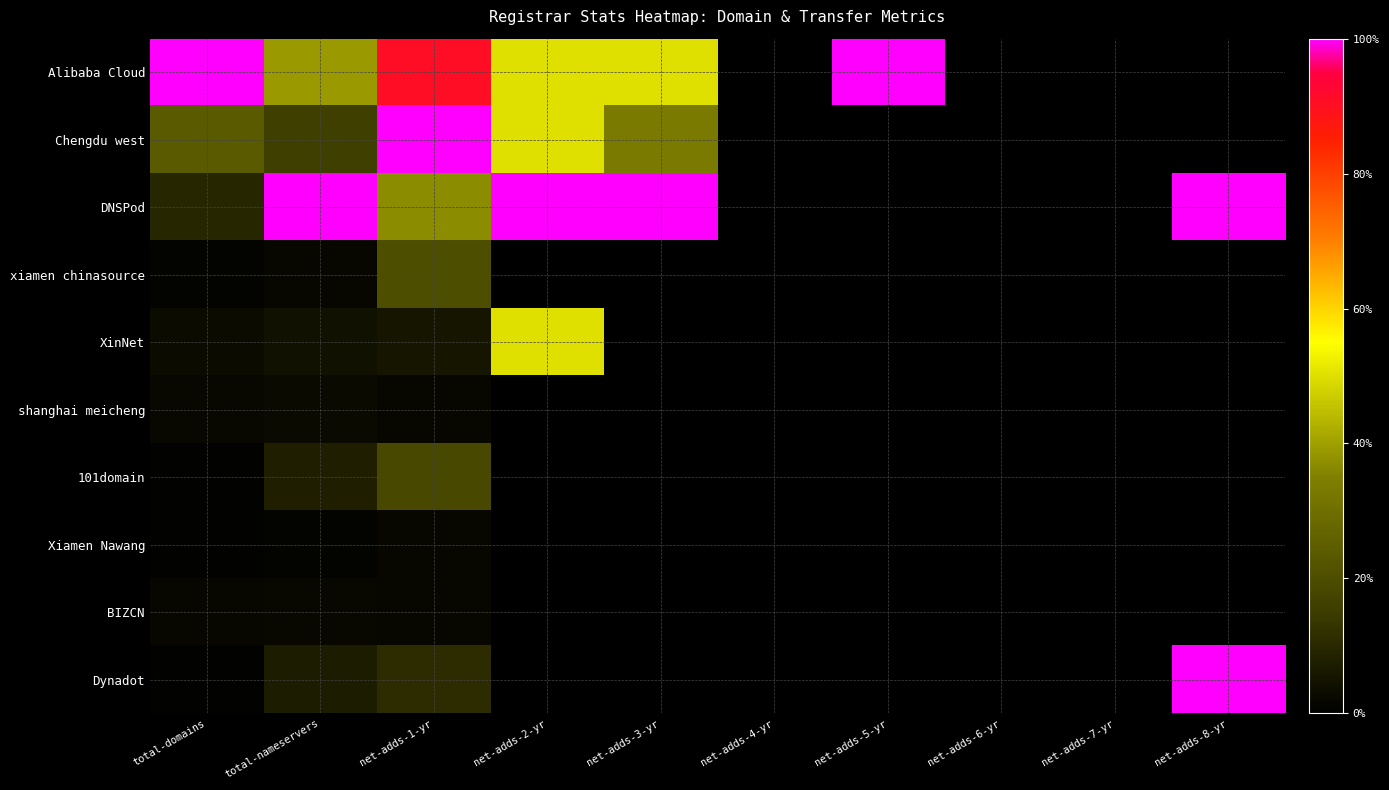

List the series in order of their peak value, lowest first.

Xiamen Nawang, BIZCN, shanghai meicheng, 101domain, xiamen chinasource, XinNet, Alibaba Cloud, Chengdu west, DNSPod, Dynadot